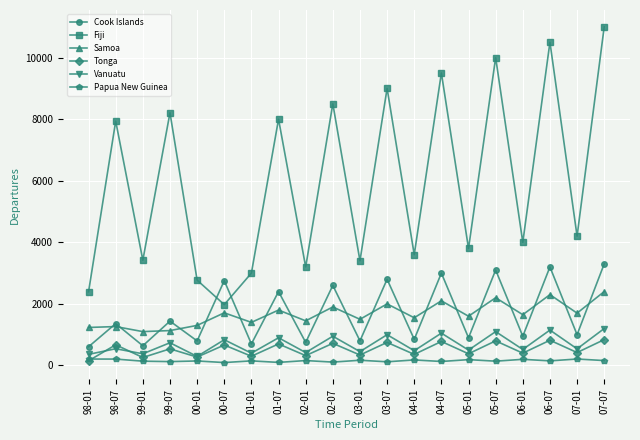

What is the label of the 19th point from the left?

07-01